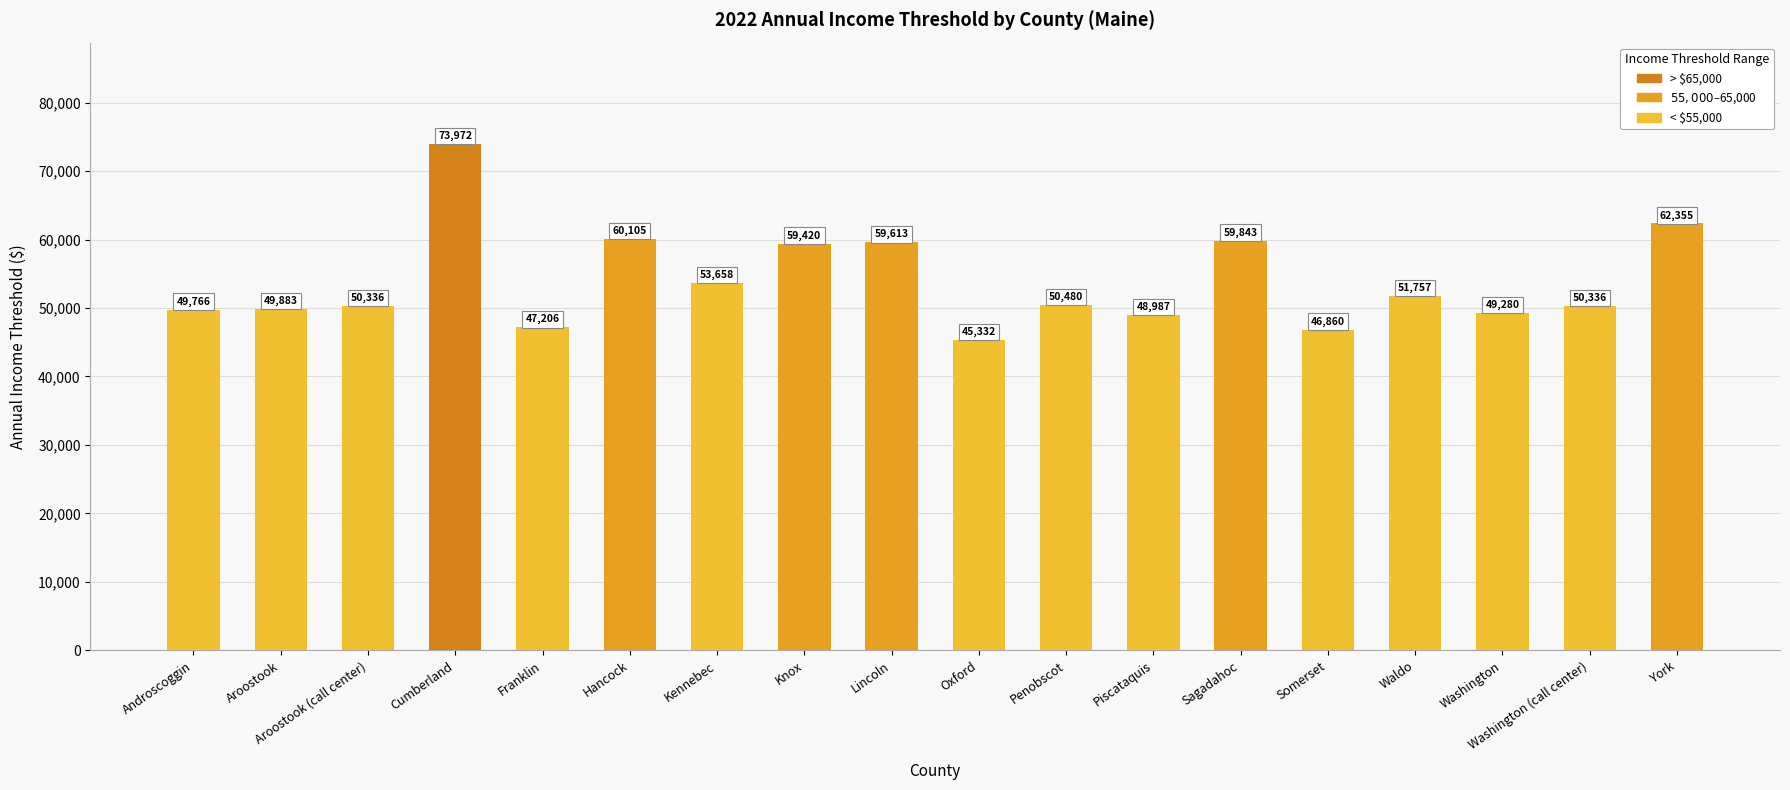

What is the ratio of the value at Cumberland to the value at Androscoggin?

1.5